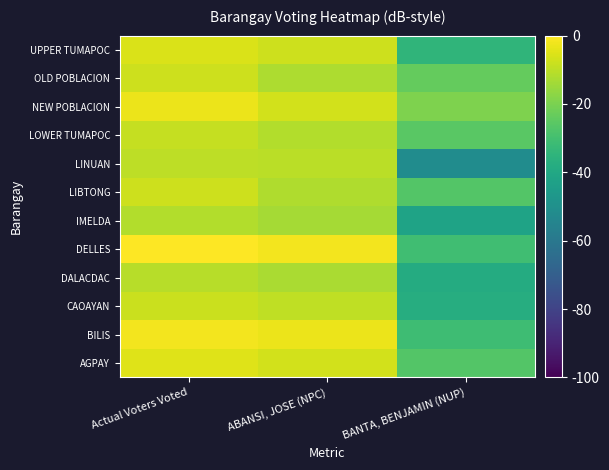

Reading left to right, transcribe all the data shown in this chart.

AGPAY: Actual Voters Voted=-5.0	ABANSI, JOSE (NPC)=-6.9	BANTA, BENJAMIN (NUP)=-26.9
BILIS: Actual Voters Voted=-1.7	ABANSI, JOSE (NPC)=-2.9	BANTA, BENJAMIN (NUP)=-31.1
CAOAYAN: Actual Voters Voted=-7.9	ABANSI, JOSE (NPC)=-9.7	BANTA, BENJAMIN (NUP)=-37.5
DALACDAC: Actual Voters Voted=-10.7	ABANSI, JOSE (NPC)=-12.8	BANTA, BENJAMIN (NUP)=-38.4
DELLES: Actual Voters Voted=0.0	ABANSI, JOSE (NPC)=-1.7	BANTA, BENJAMIN (NUP)=-30.7
IMELDA: Actual Voters Voted=-11.6	ABANSI, JOSE (NPC)=-13.7	BANTA, BENJAMIN (NUP)=-41.9
LIBTONG: Actual Voters Voted=-7.7	ABANSI, JOSE (NPC)=-11.8	BANTA, BENJAMIN (NUP)=-26.9
LINUAN: Actual Voters Voted=-9.9	ABANSI, JOSE (NPC)=-10.3	BANTA, BENJAMIN (NUP)=-51.5
LOWER TUMAPOC: Actual Voters Voted=-8.8	ABANSI, JOSE (NPC)=-11.7	BANTA, BENJAMIN (NUP)=-25.7
NEW POBLACION: Actual Voters Voted=-3.1	ABANSI, JOSE (NPC)=-6.9	BANTA, BENJAMIN (NUP)=-19.2
OLD POBLACION: Actual Voters Voted=-7.7	ABANSI, JOSE (NPC)=-12.4	BANTA, BENJAMIN (NUP)=-23.5
UPPER TUMAPOC: Actual Voters Voted=-5.5	ABANSI, JOSE (NPC)=-7.6	BANTA, BENJAMIN (NUP)=-34.6